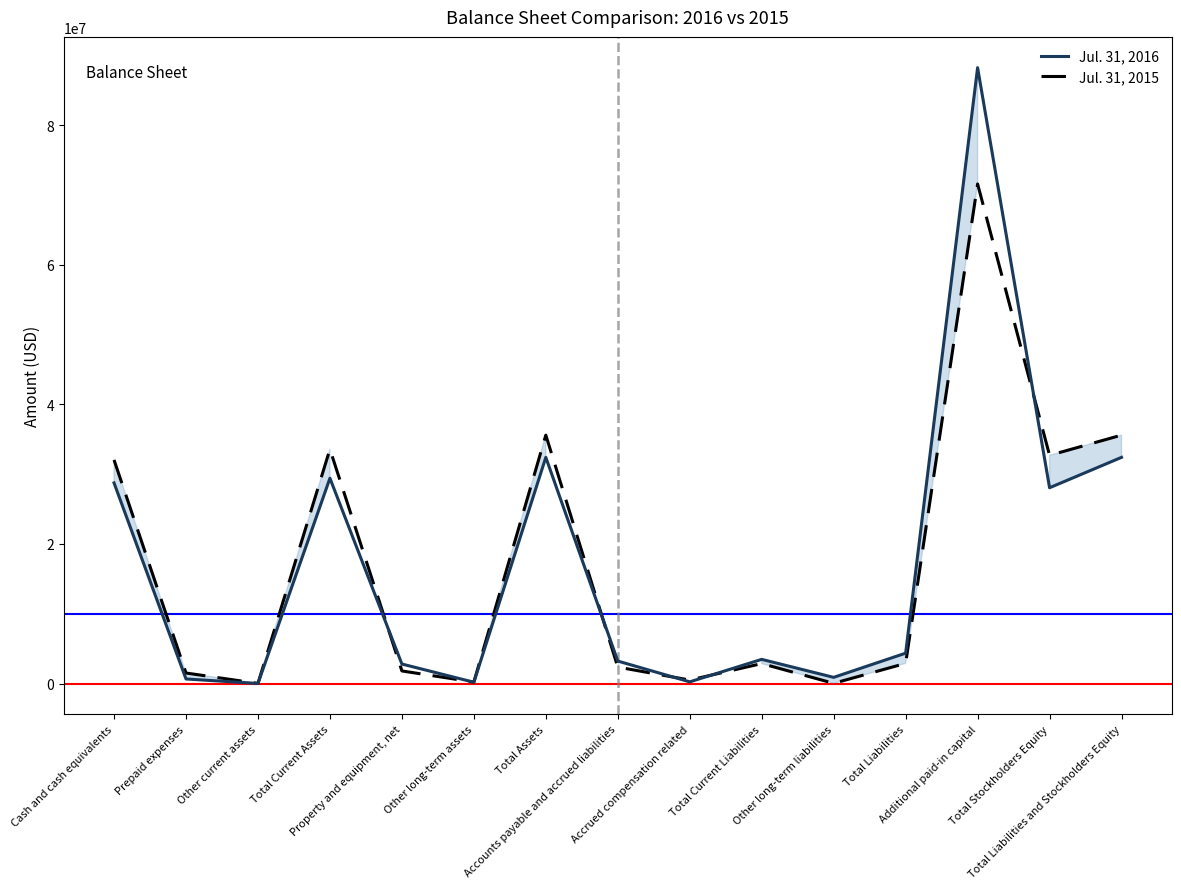

How many data points in Jul. 31, 2015 are above 2861951?

7